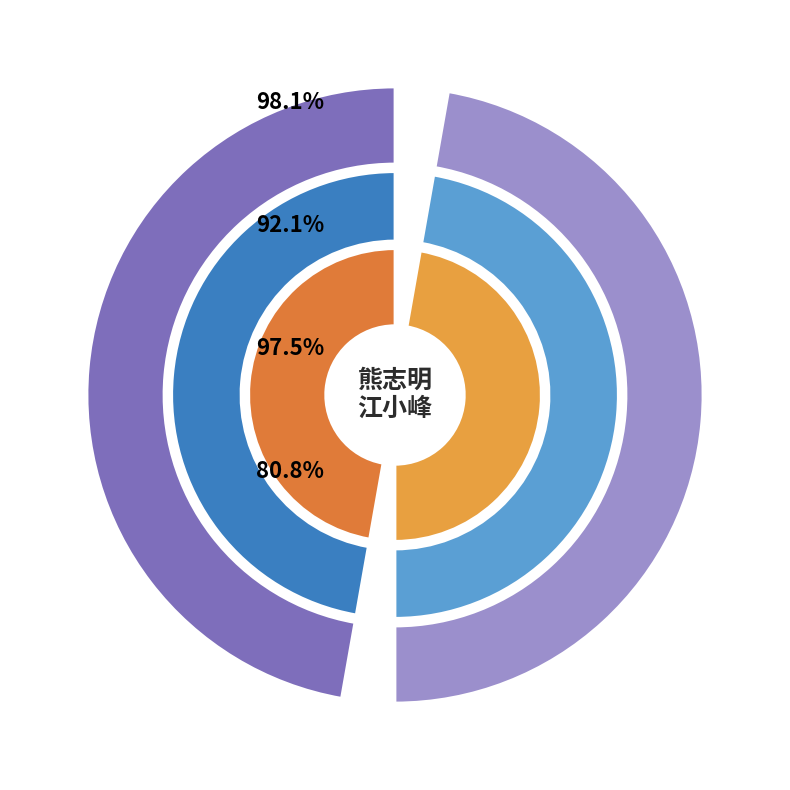

The 熊志明 slice represents 40% of the pie. True or false?

False